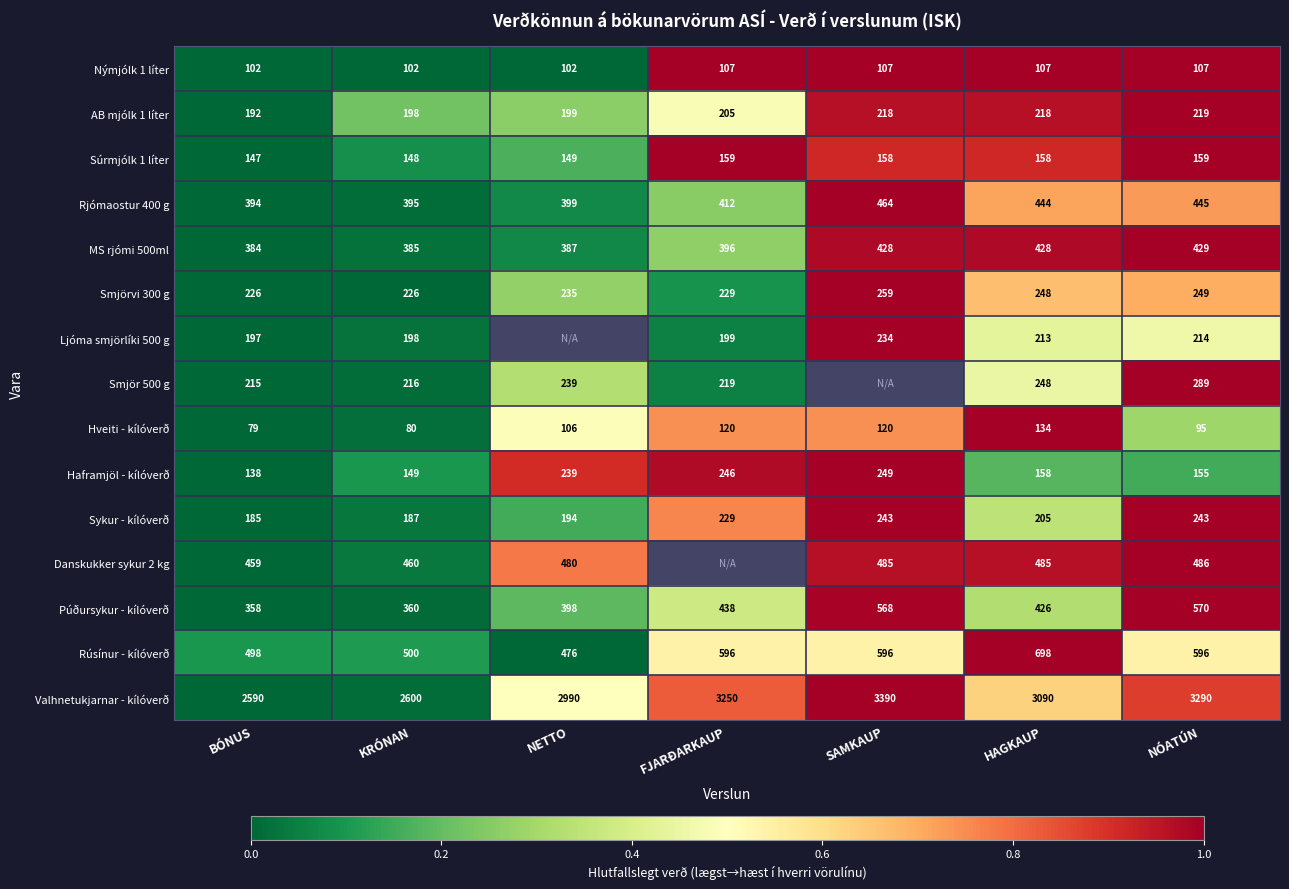

What is the difference between the second highest and minimum values in the Rjómaostur 400 g series?

51